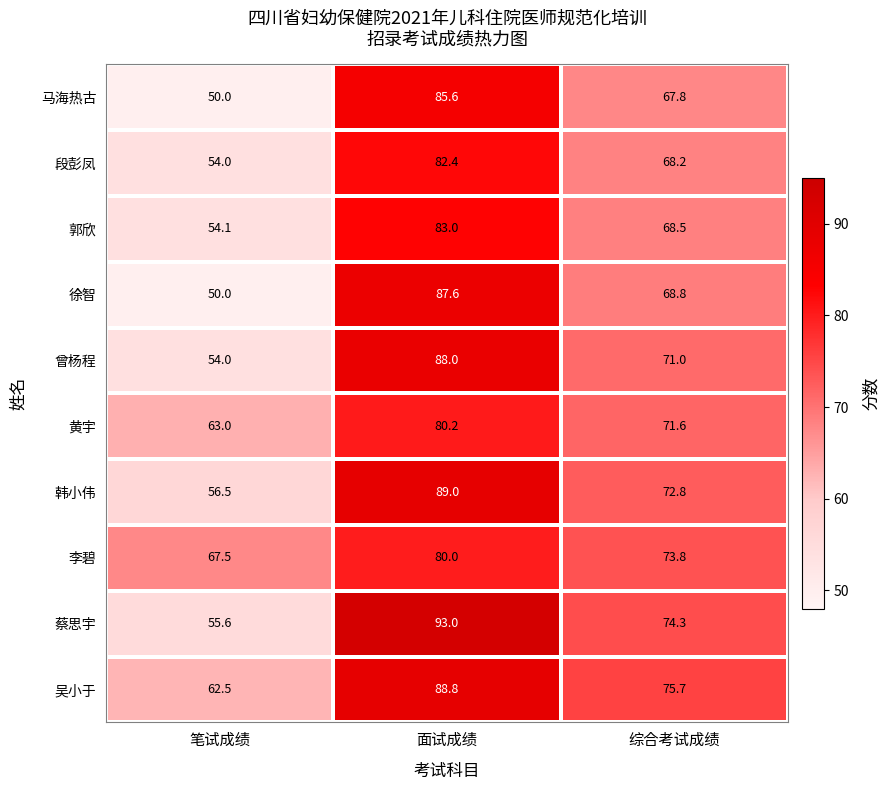

Reading left to right, extract all data points from this chart.

马海热古: 50.0	85.6	67.8
段彭凤: 54.0	82.4	68.2
郭欣: 54.1	83.0	68.5
徐智: 50.0	87.6	68.8
曾杨程: 54.0	88.0	71.0
黄宇: 63.0	80.2	71.6
韩小伟: 56.5	89.0	72.8
李碧: 67.5	80.0	73.8
蔡思宇: 55.6	93.0	74.3
吴小于: 62.5	88.8	75.7